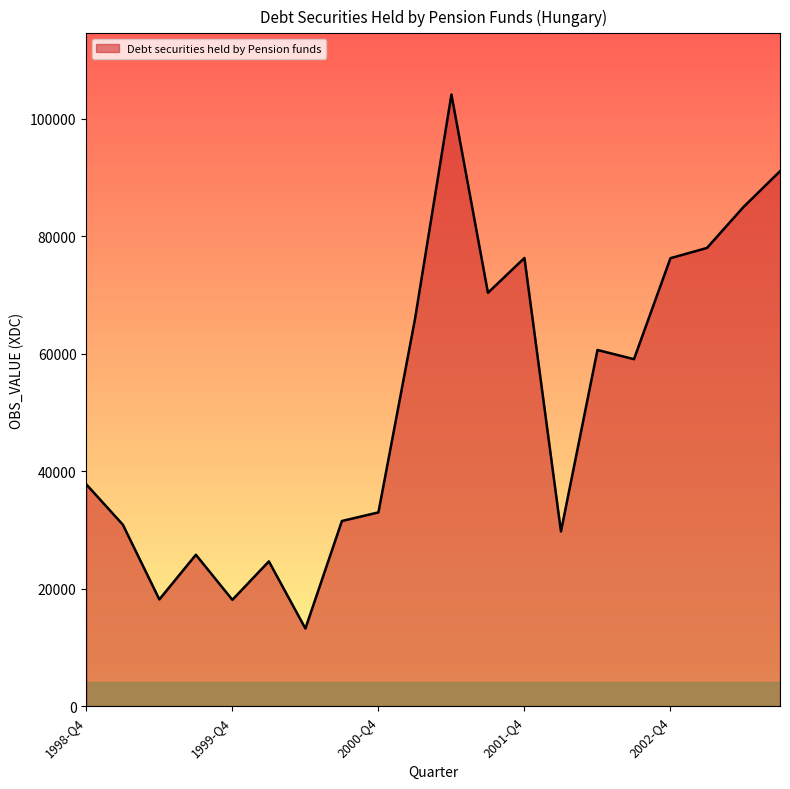

What is the difference between the maximum and minimum values?

90900